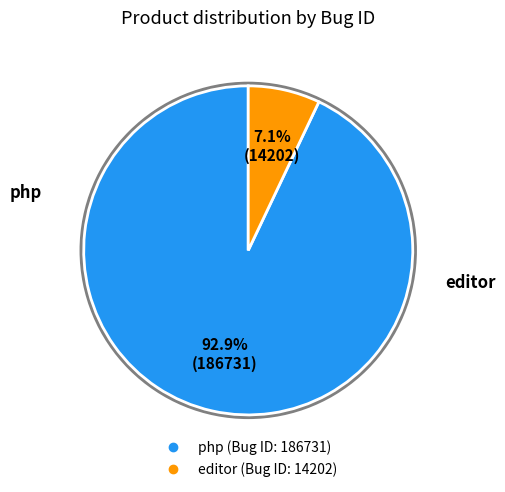

How much of the chart is everything except editor?

92.9%